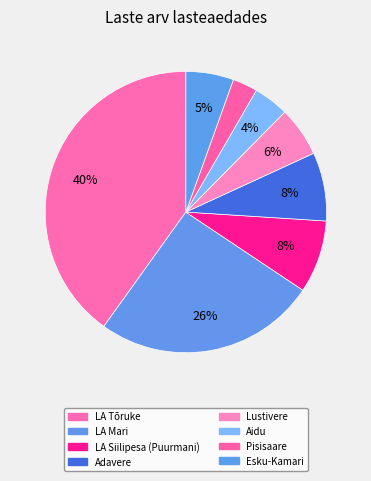

How many segments does this pie chart have?

8